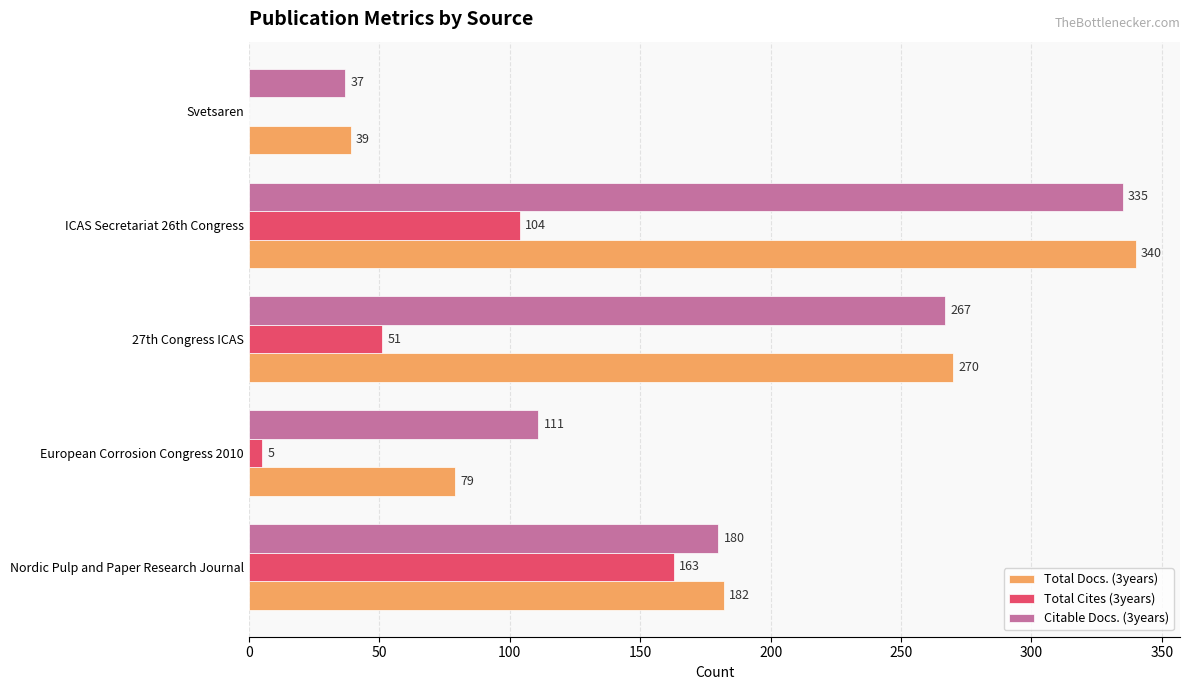

Read the Total Docs. (3years) value at 27th Congress ICAS, to the nearest 50.

250